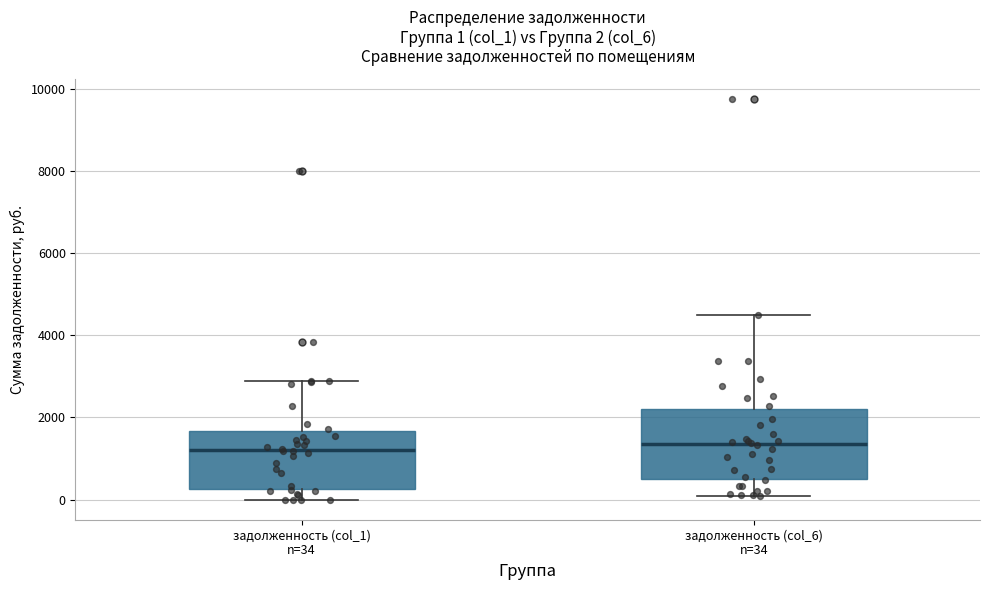

Which box is the tallest, from its lower edge to its upper edge?

задолженность (col_6) n=34